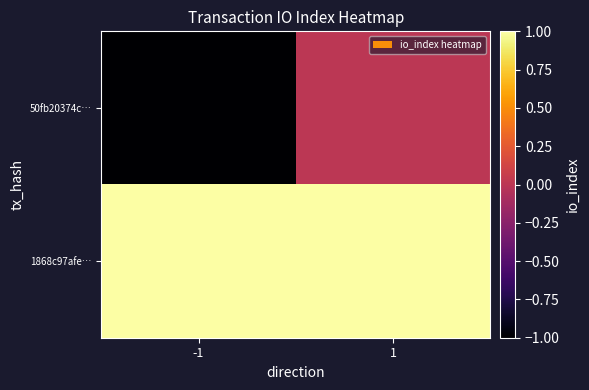

Between 1 and -1, which is larger?

1